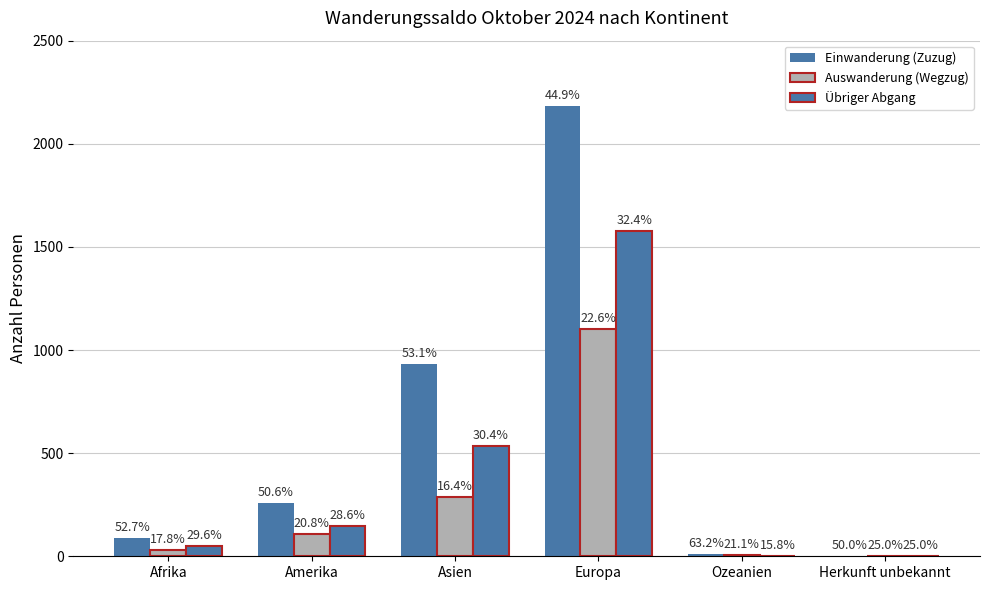

What is the lowest value of the Einwanderung (Zuzug) series?

2